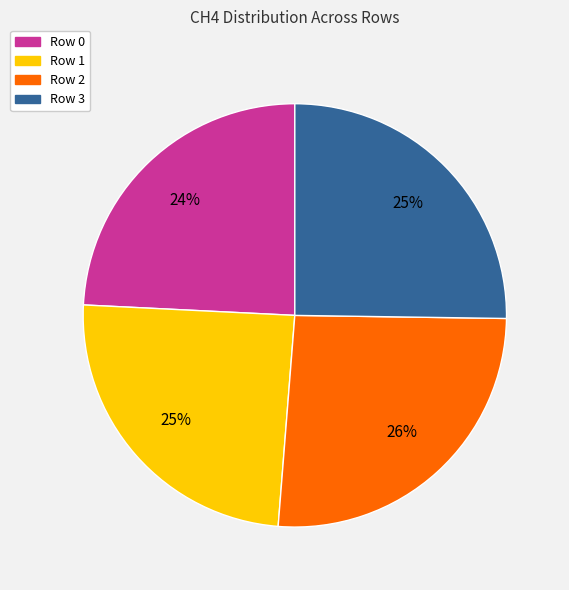

How many segments does this pie chart have?

4